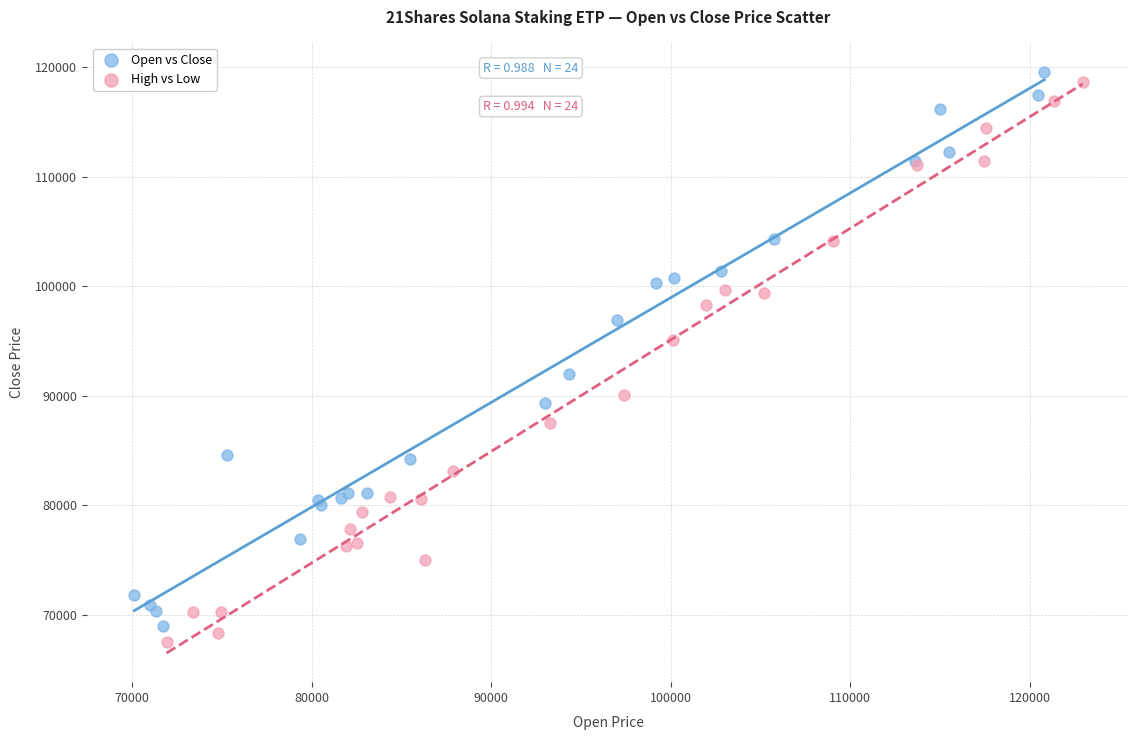

Which series reaches the maximum Y coordinate?

Open vs Close